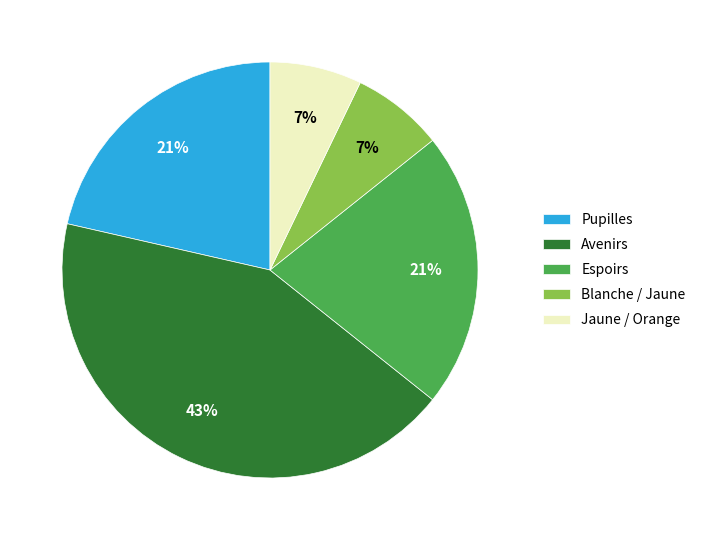

Is there a majority slice in this chart?

No